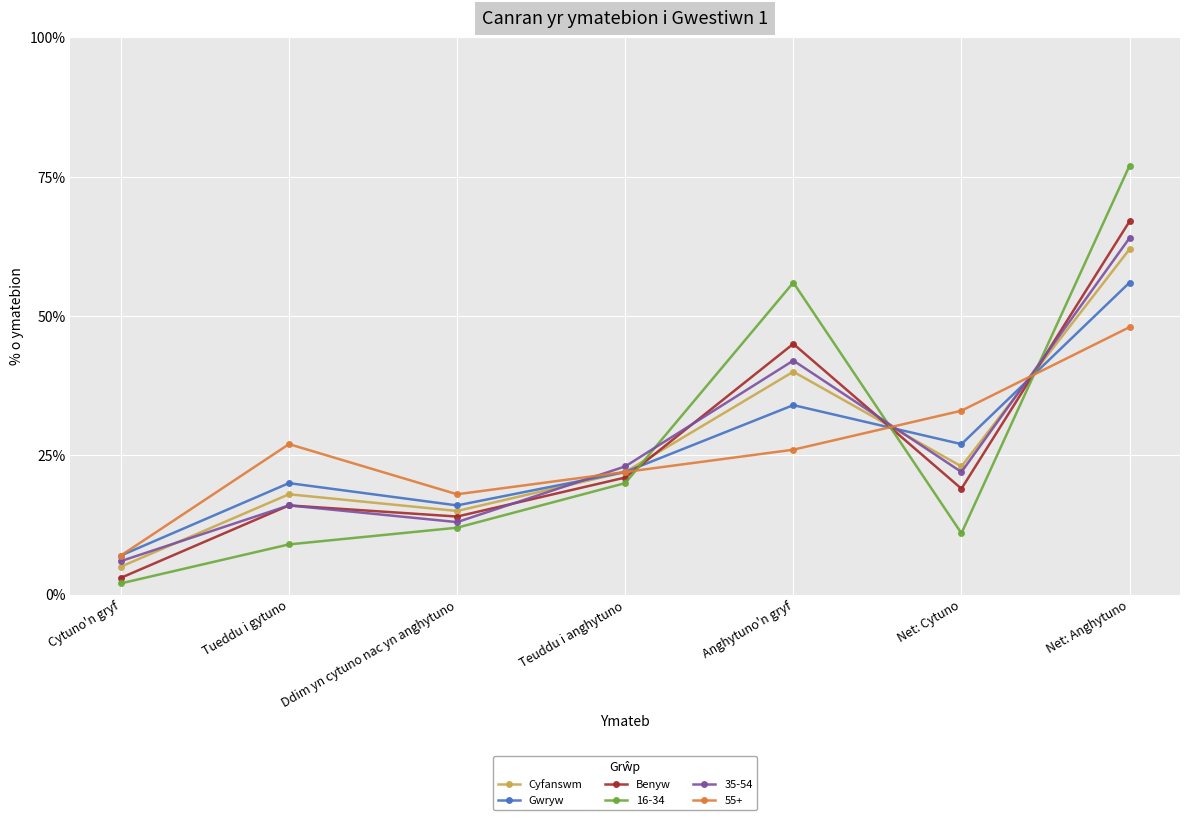

True or false: 16-34 has a value of 14 at Anghytuno'n gryf.

False